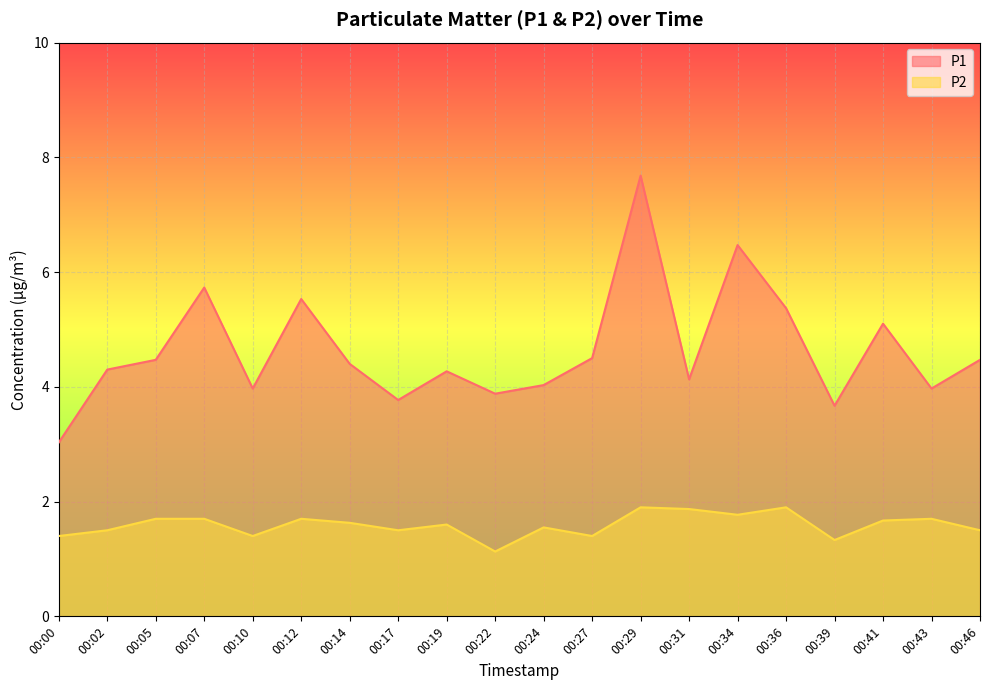

List the series in order of their peak value, highest first.

P1, P2